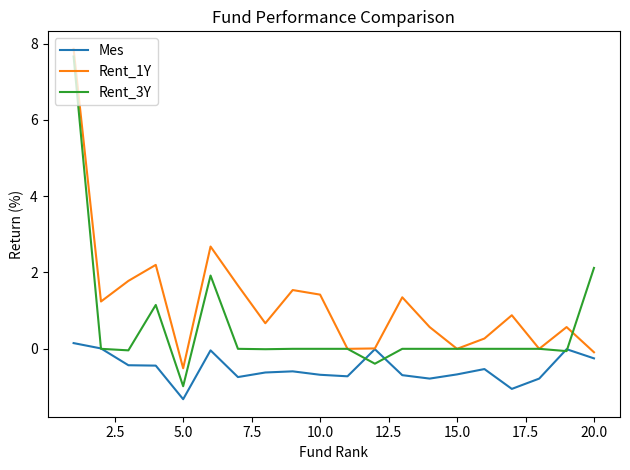

Which series has the widest spread of values?

Rent_3Y